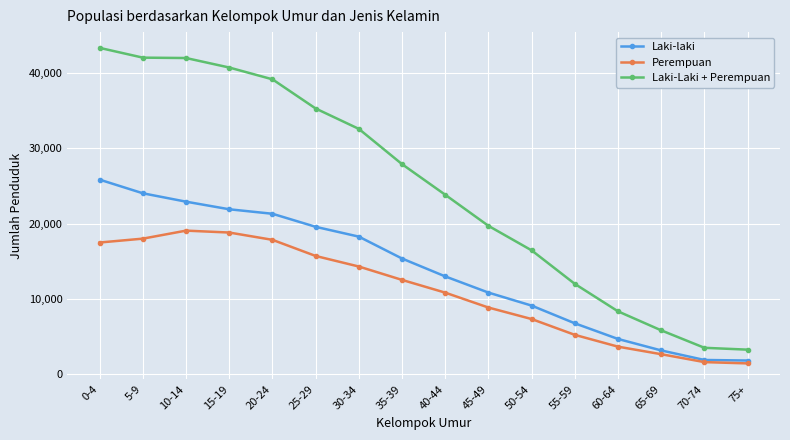

At which category is the sum across all series the highest?

0-4